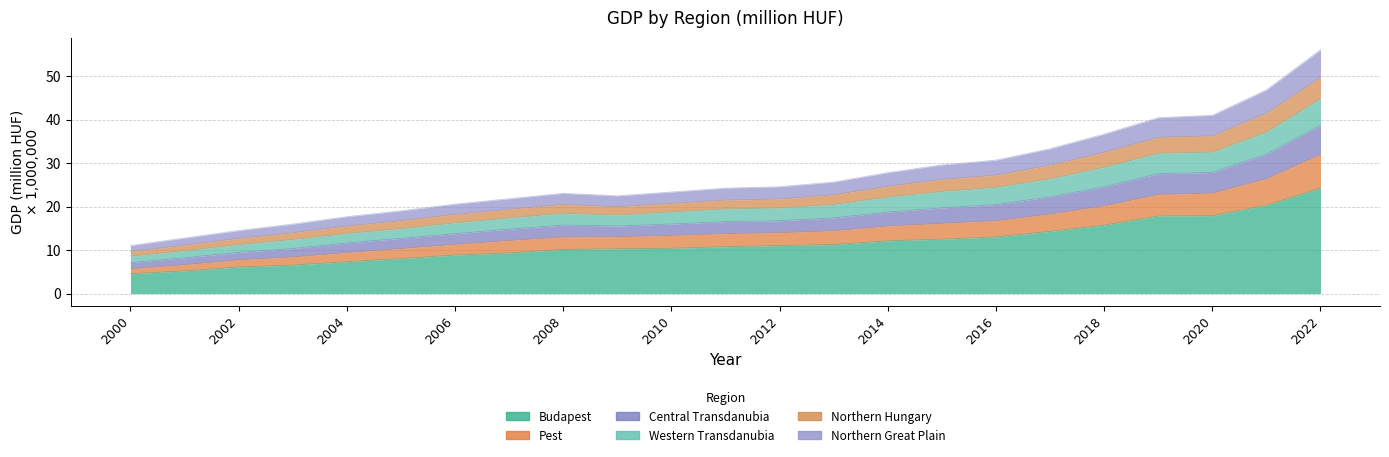

How many data points in Budapest are less than 10?

8